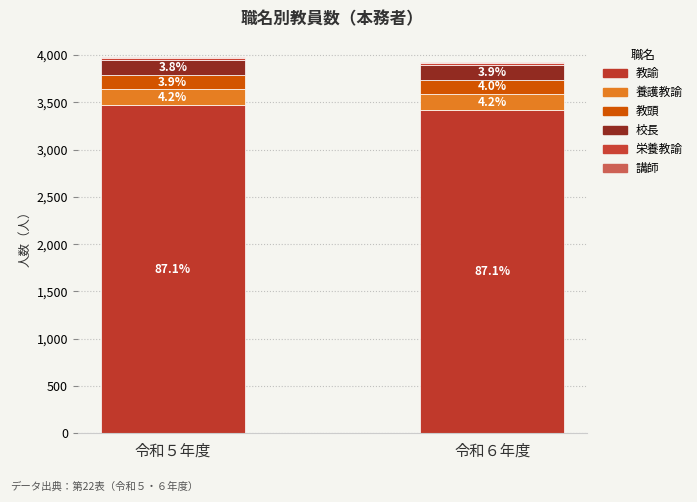

What is the label of the 1st bar from the right?

令和６年度